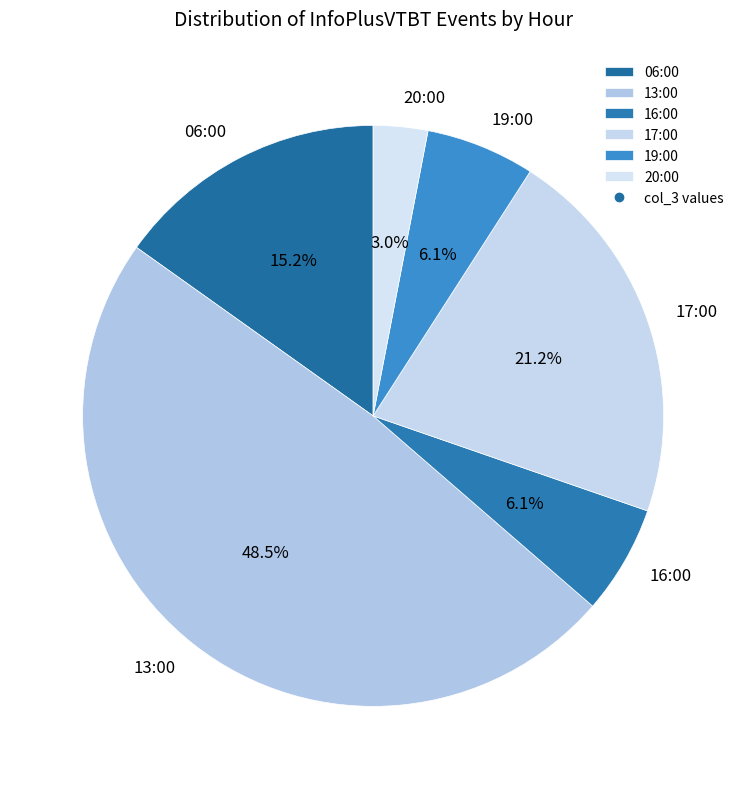

To the nearest percent, what is the combined percentage of 16:00 and 20:00?

9%